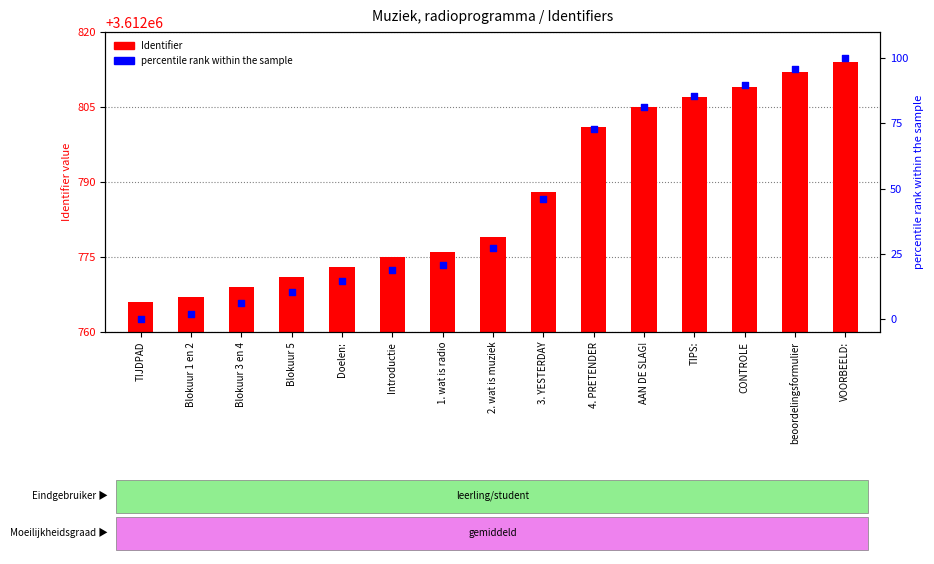

At how many categories does at least one series exceed 1632101?

15